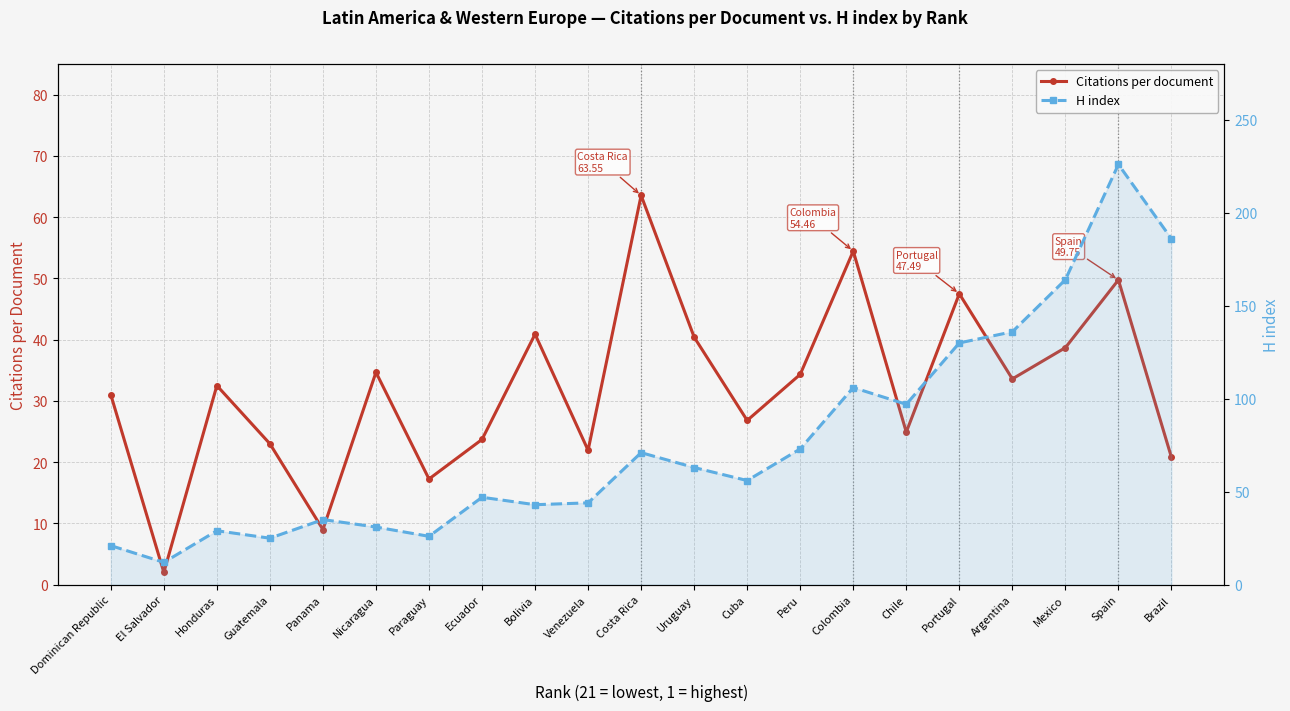

What position from the left is Colombia?

15